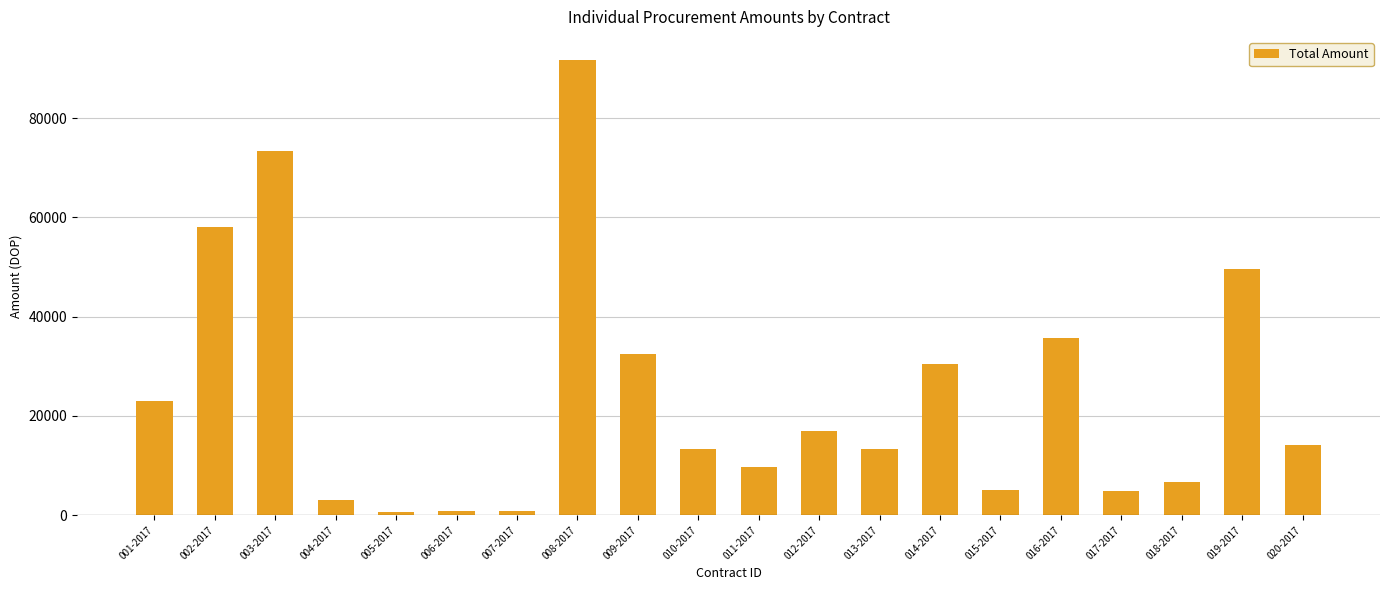

What is the label of the 9th bar from the left?

009-2017